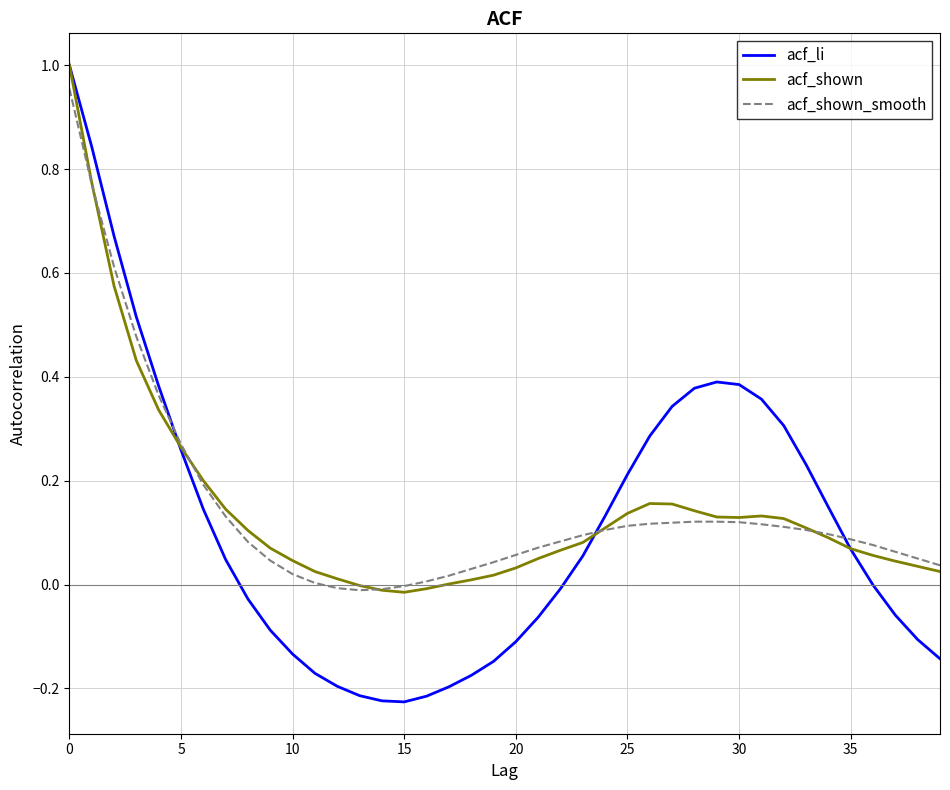

Which series has the largest range (max minus min)?

acf_li